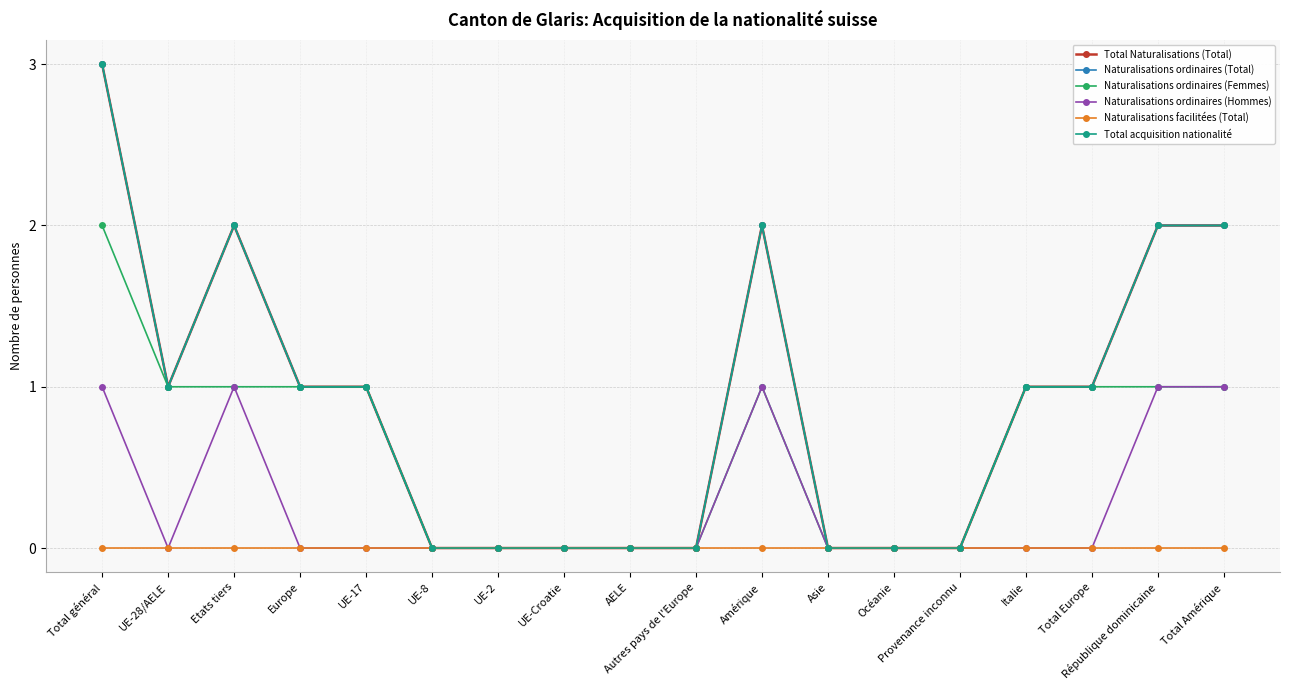

At which category does Total acquisition nationalité reach its first local valley?

UE-28/AELE